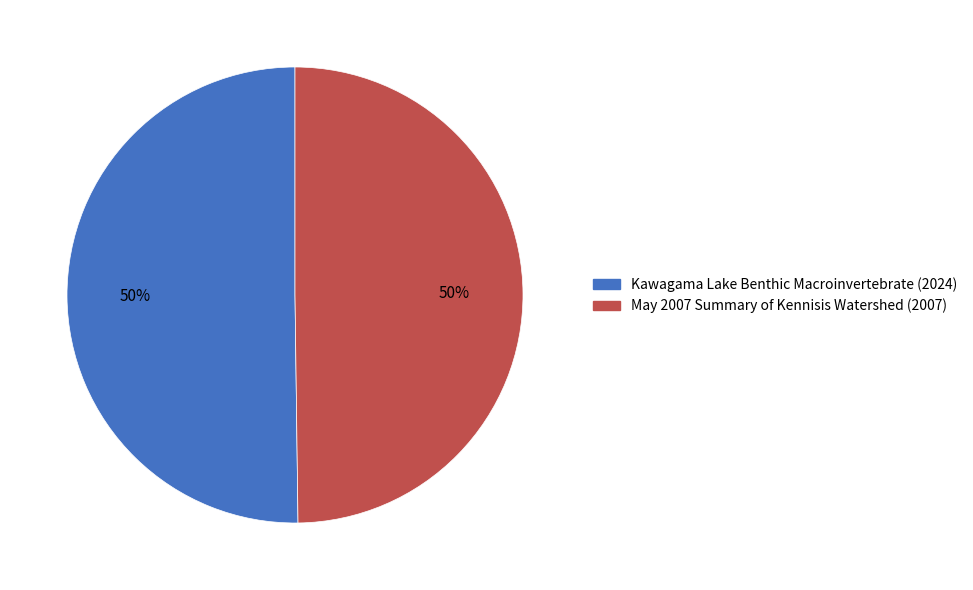

To the nearest percent, what is the combined percentage of May 2007 Summary of Kennisis Watershed (2007) and Kawagama Lake Benthic Macroinvertebrate (2024)?

100%